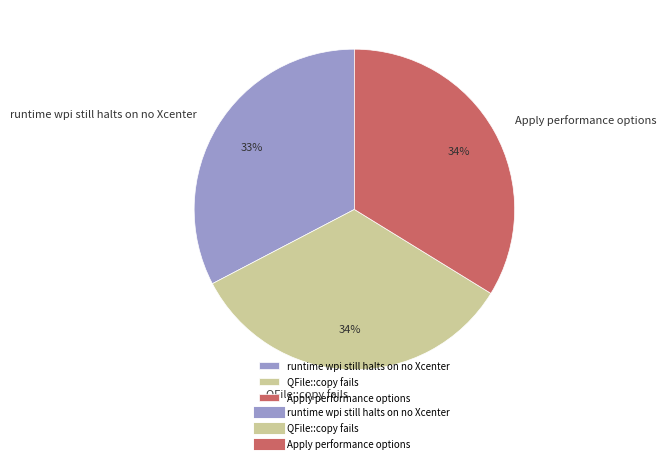

What is the smallest slice in the pie chart?

runtime wpi still halts on no Xcenter